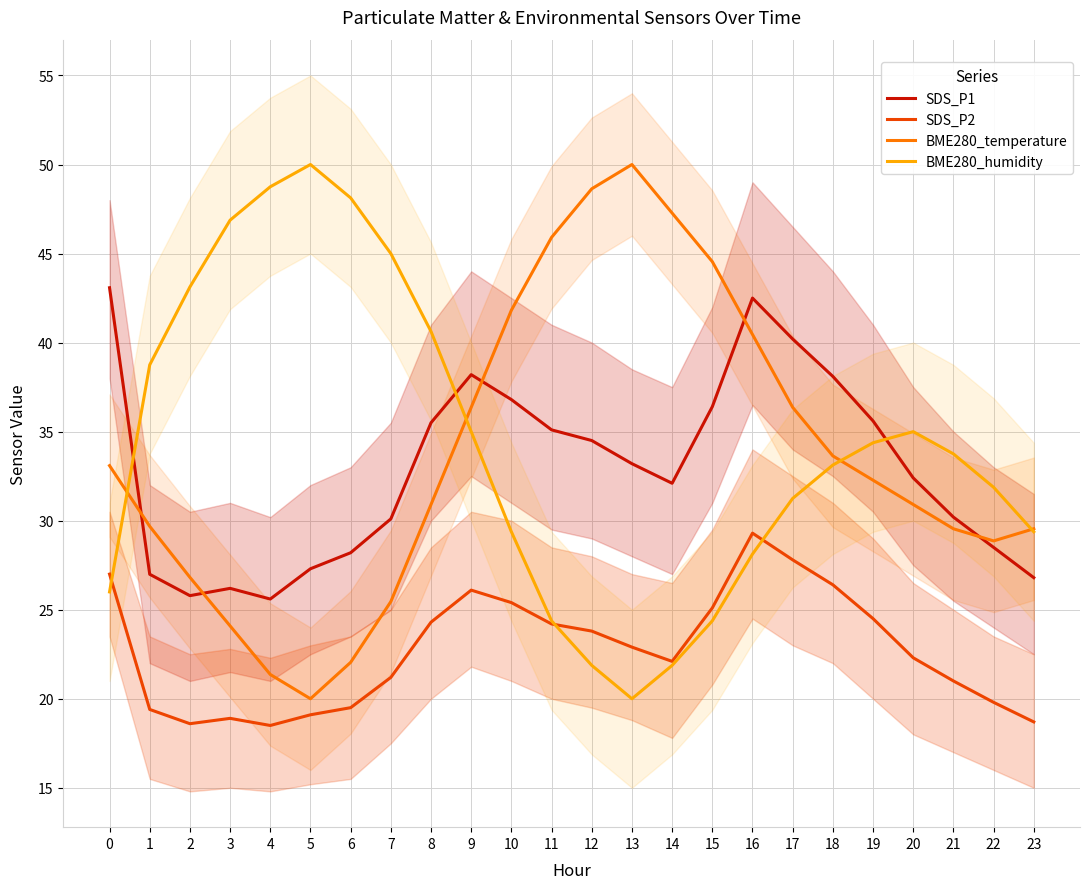

Rank the series by their maximum value, from highest to lowest.

BME280_temperature, BME280_humidity, SDS_P1, SDS_P2